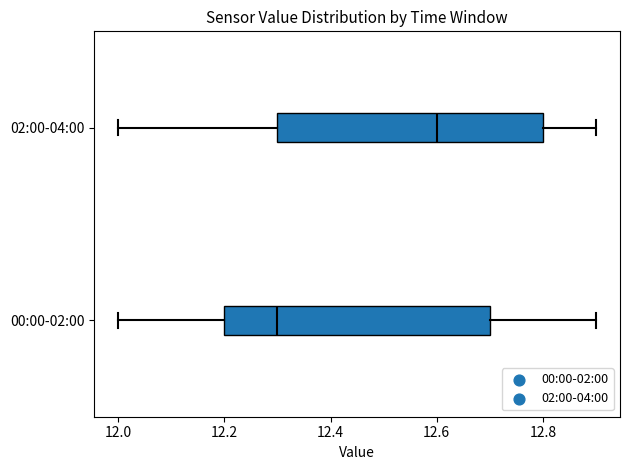

Which box has the furthest to the left median line?

00:00-02:00